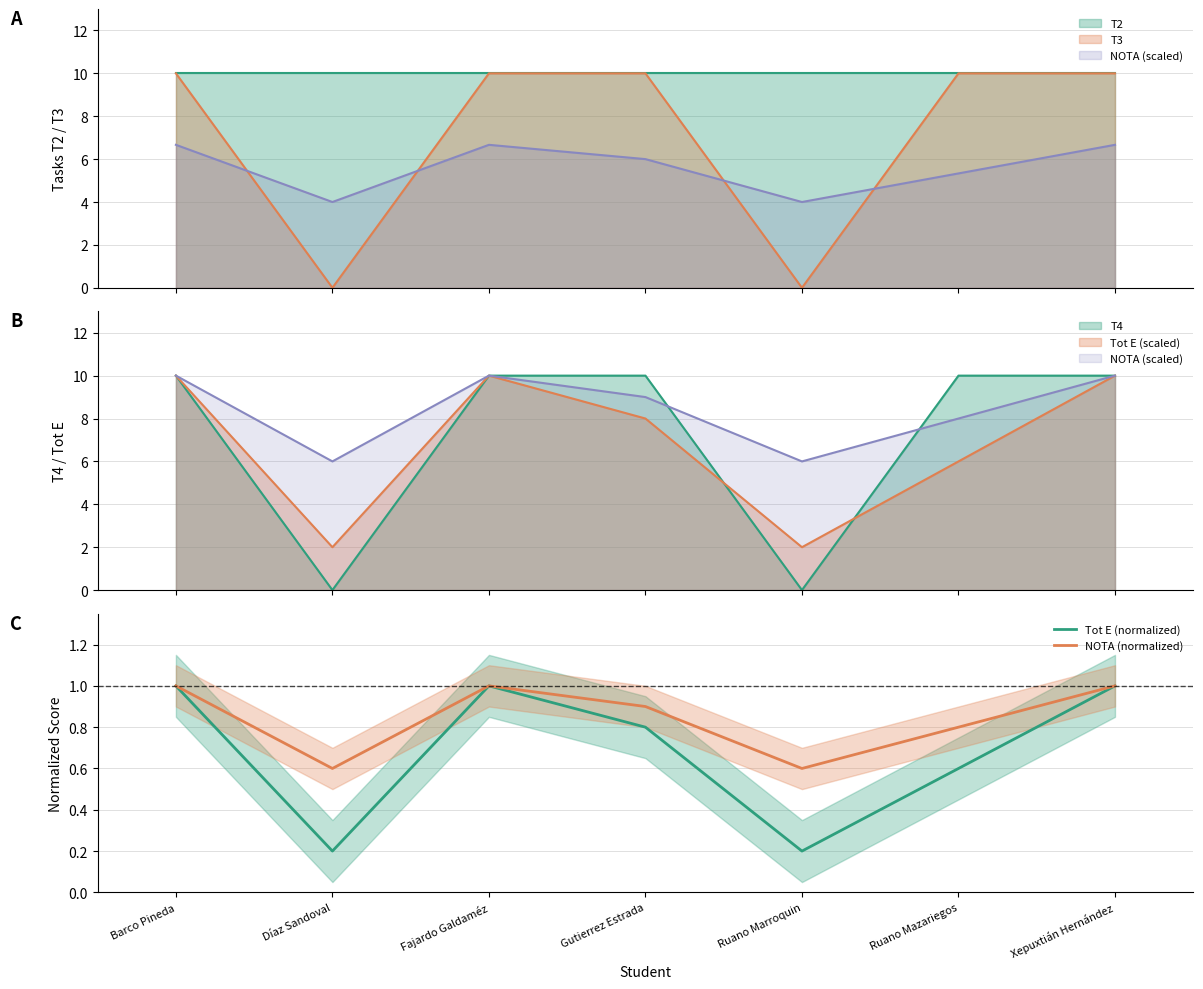

Is it true that NOTA (normalized) equals 1.5 at Barco Pineda?

False